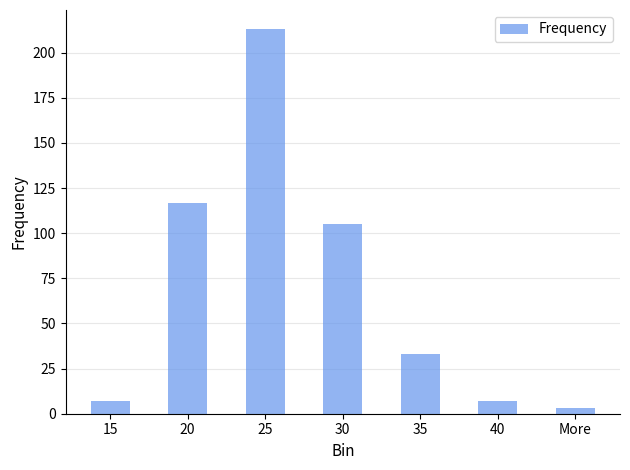

What is the ratio of the value at 20 to the value at 40?

16.7